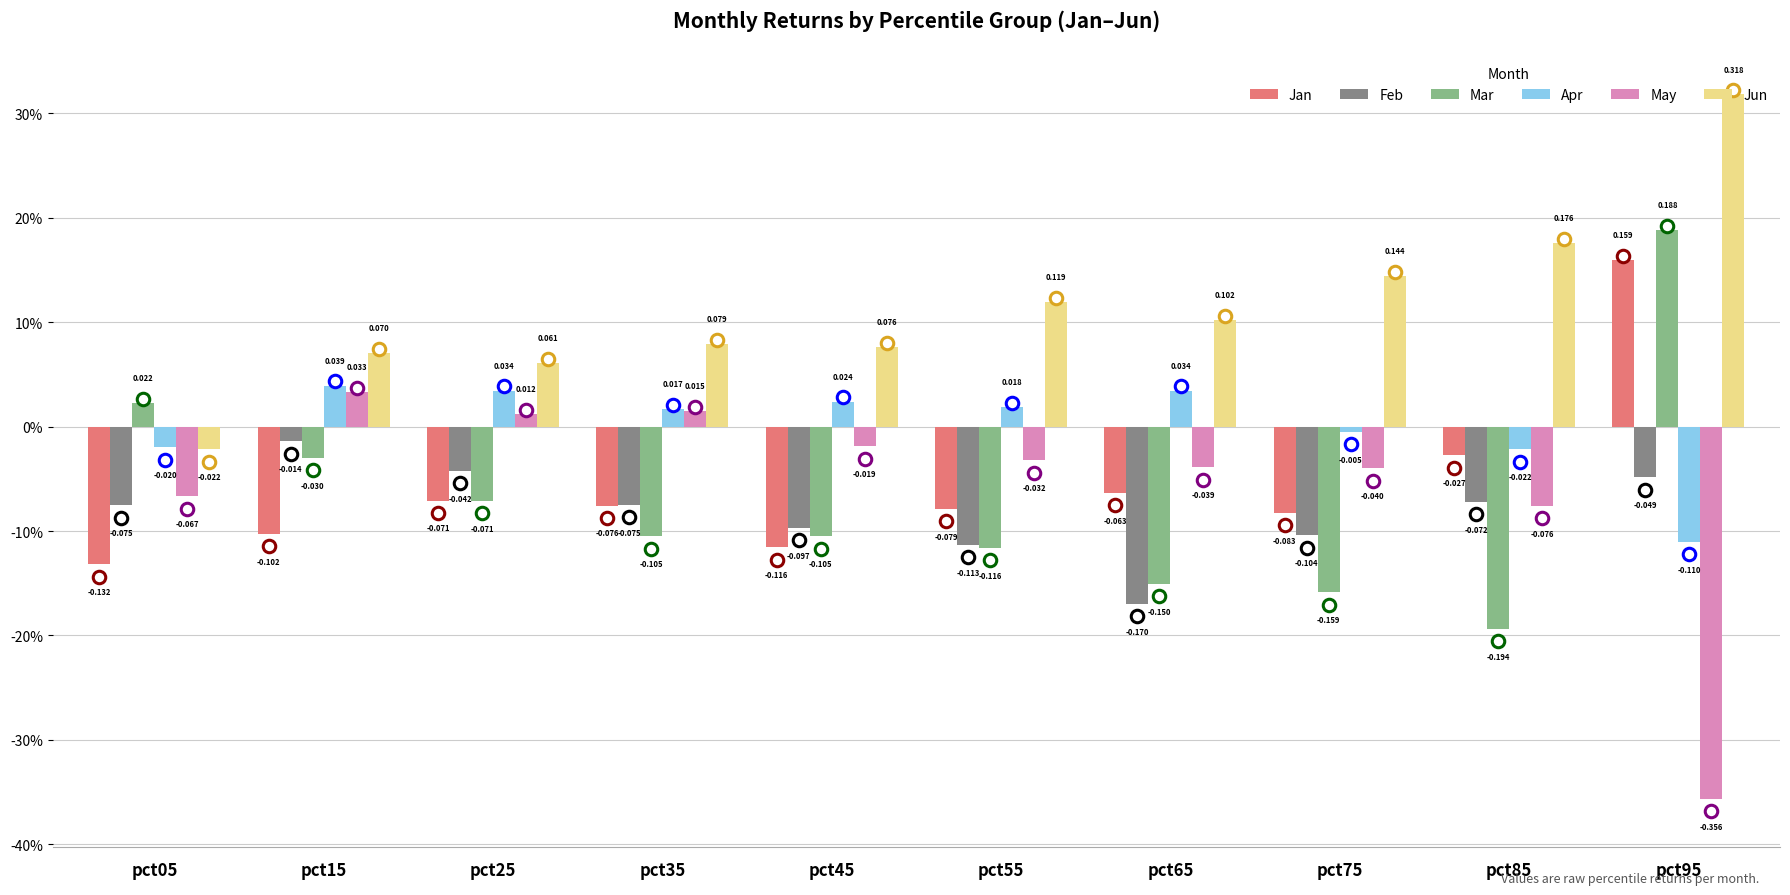

Which label corresponds to the smallest value in the chart?

pct95